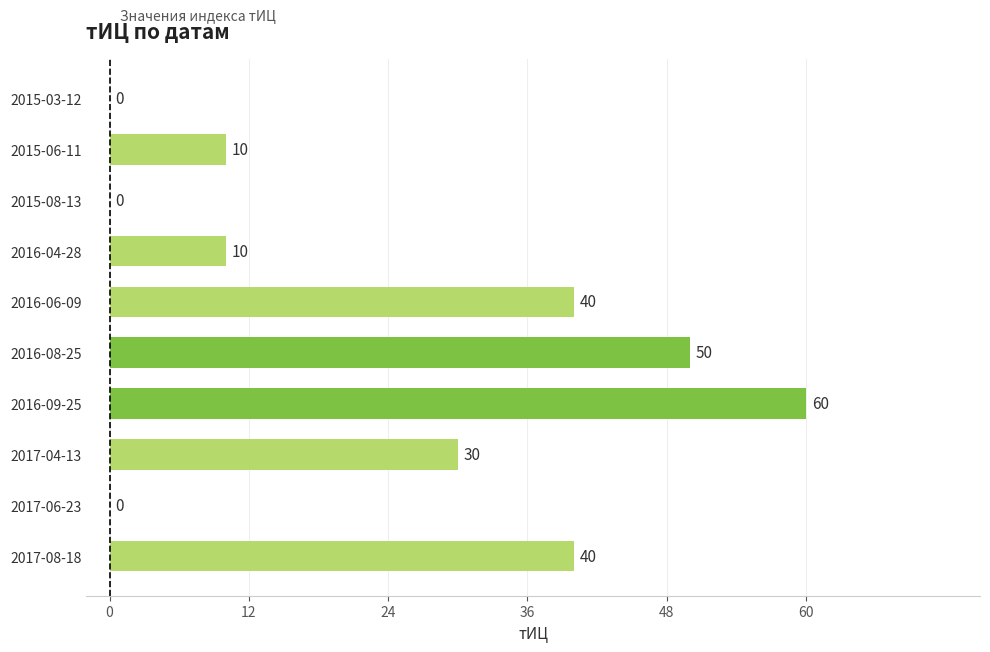

Are the bars horizontal?

Yes